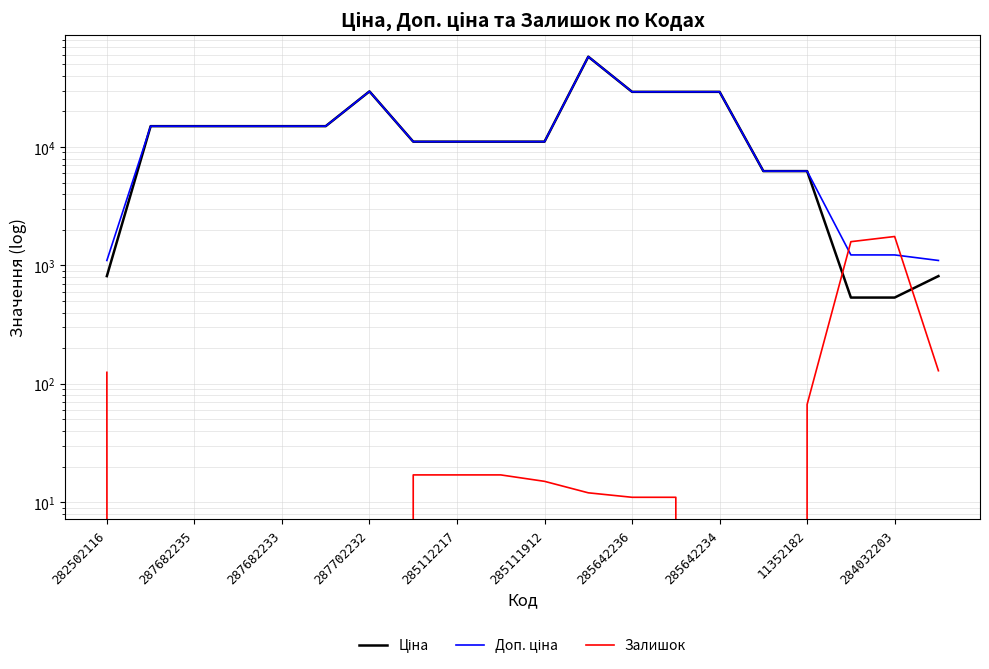

Between which two adjacent categories do Доп. ціна and Залишок first intersect?

16 and 17